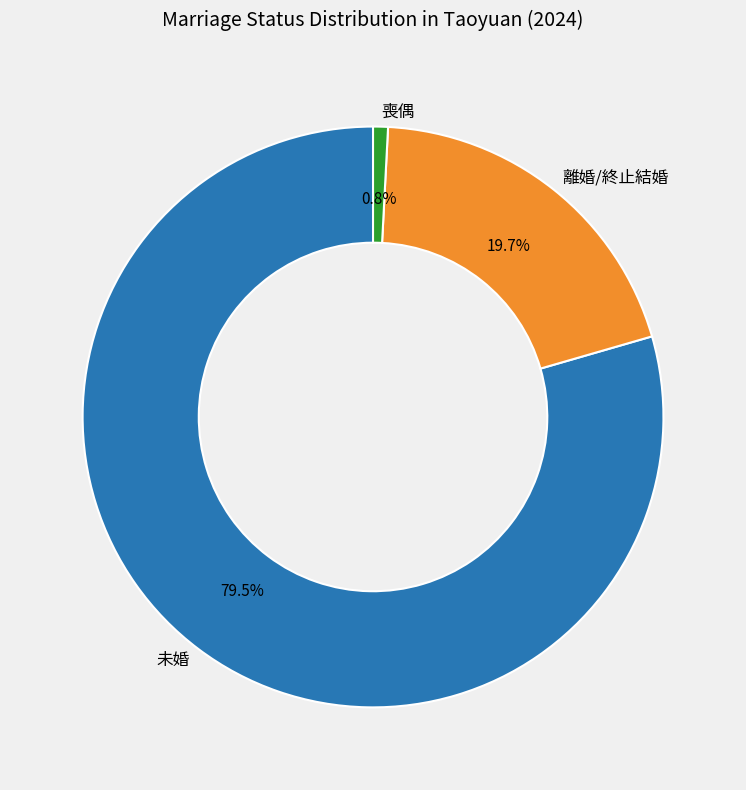

To the nearest percent, what is the combined percentage of 未婚 and 喪偶?

80%